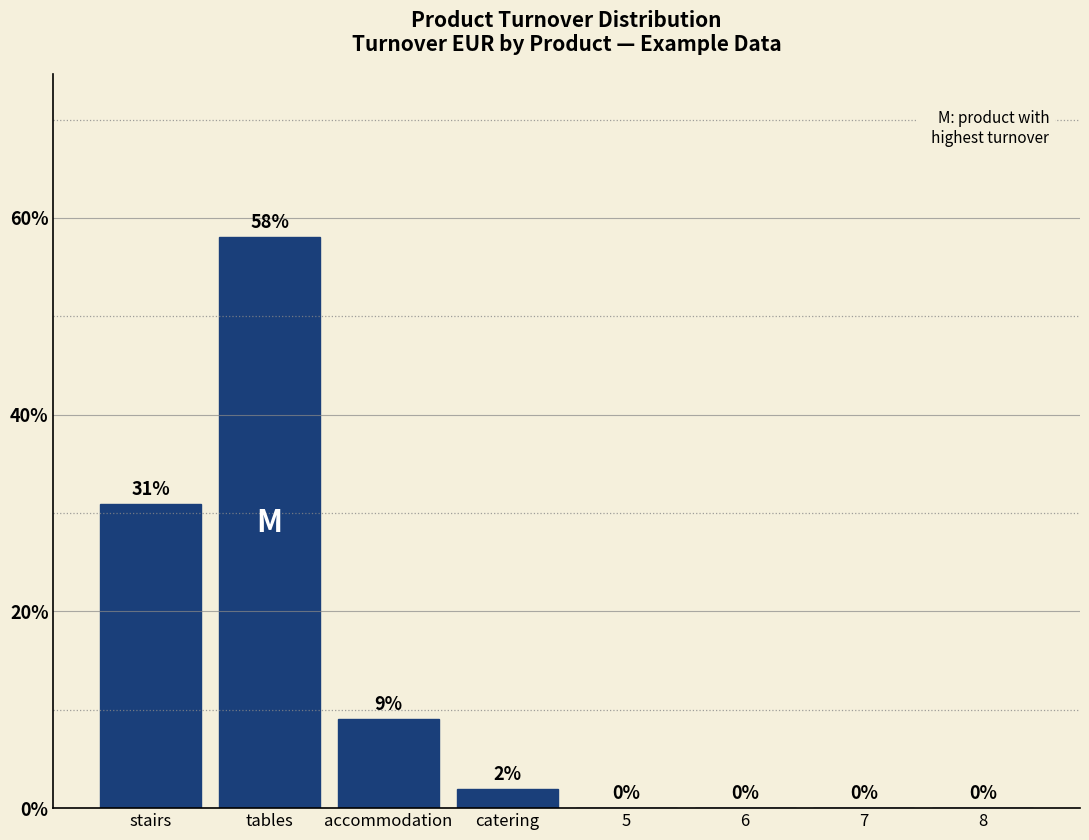

What is the sum of all values?

100.0